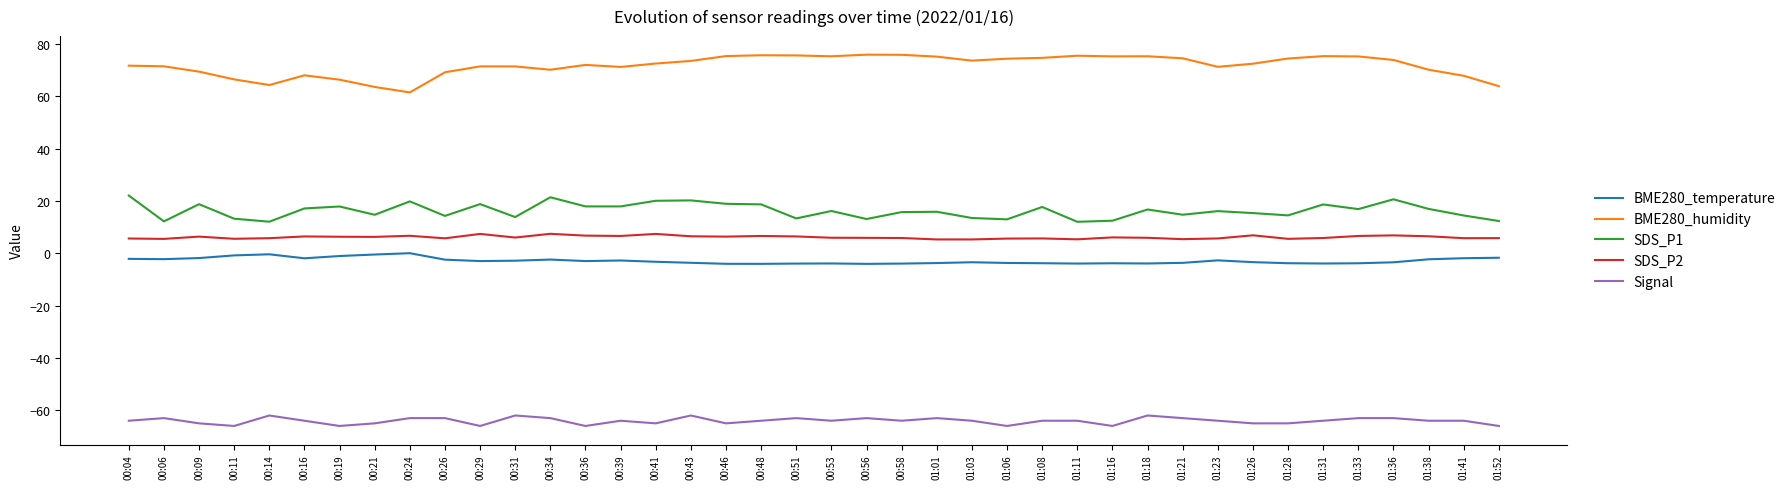

Is it true that SDS_P1 equals 18.8 at 00:29?

True